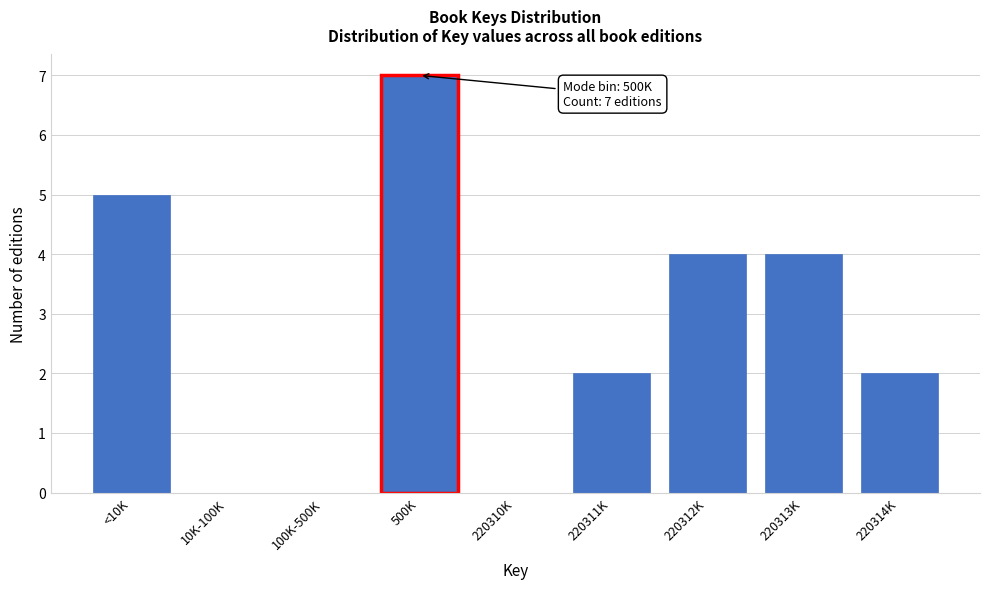

Reading left to right, what are all the values shown in this chart?

<10K=5	10K-100K=0	100K-500K=0	500K=7	220310K=0	220311K=2	220312K=4	220313K=4	220314K=2